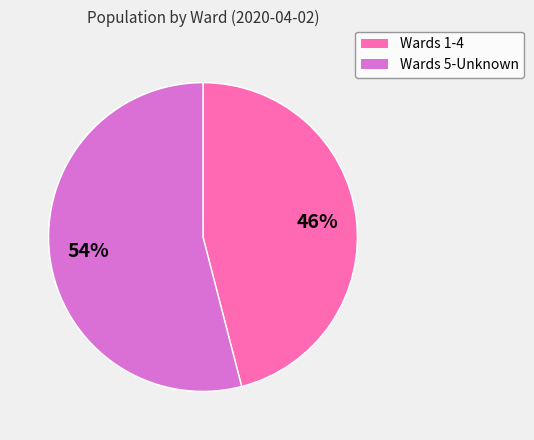

Is the sum of Unknown and 2 greater than half?

No